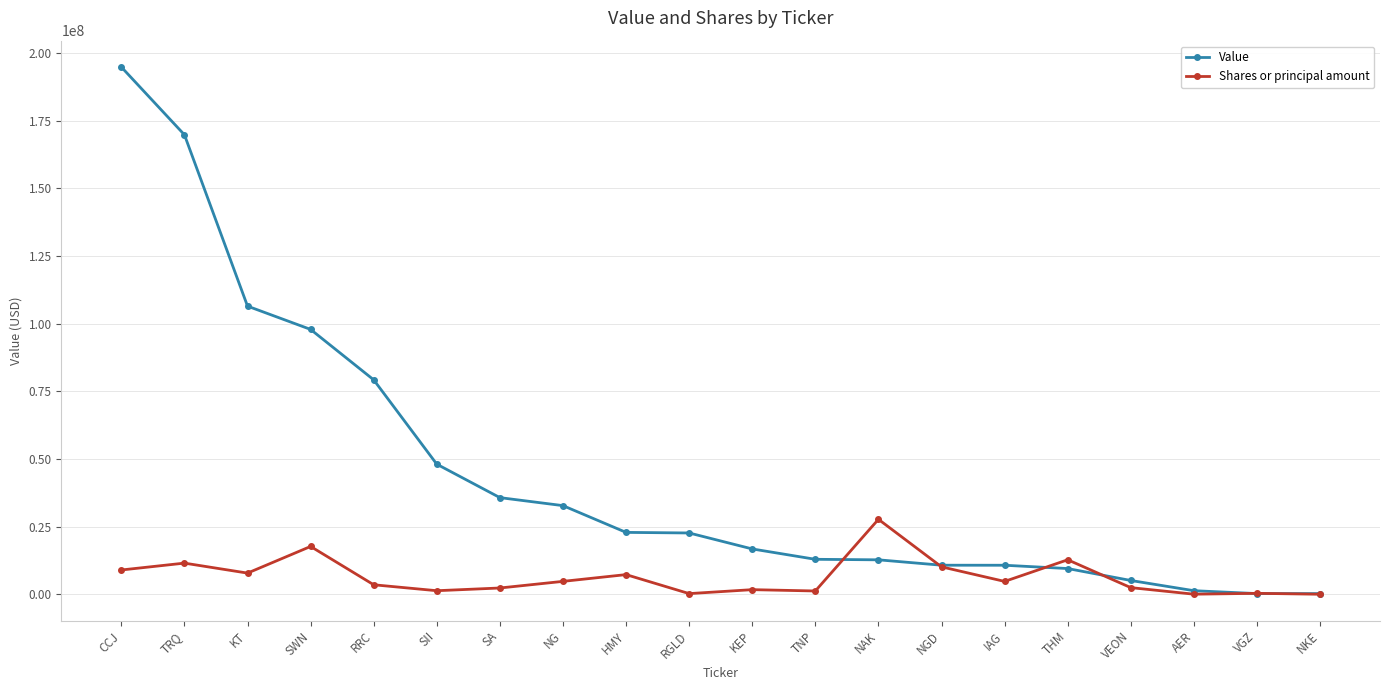

Rank the series by their maximum value, from lowest to highest.

Shares or principal amount, Value